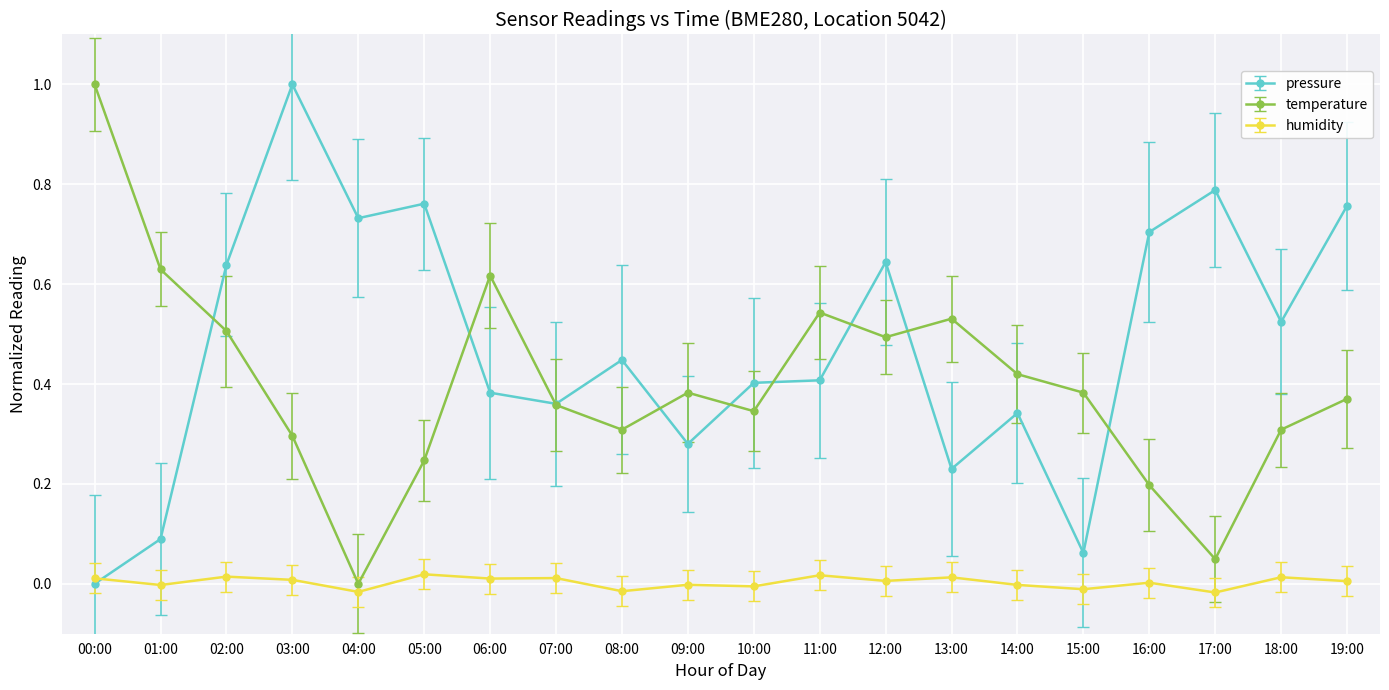

At 12:00, list the series in order from smallest to largest.

humidity, temperature, pressure